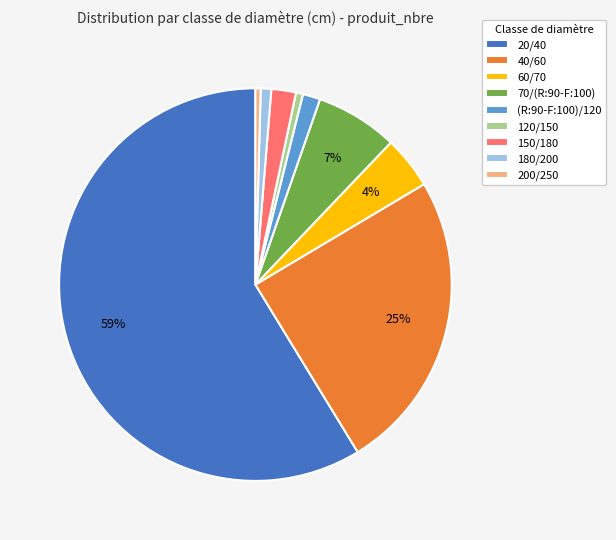

What percentage is the 180/200 slice, to the nearest percent?

1%